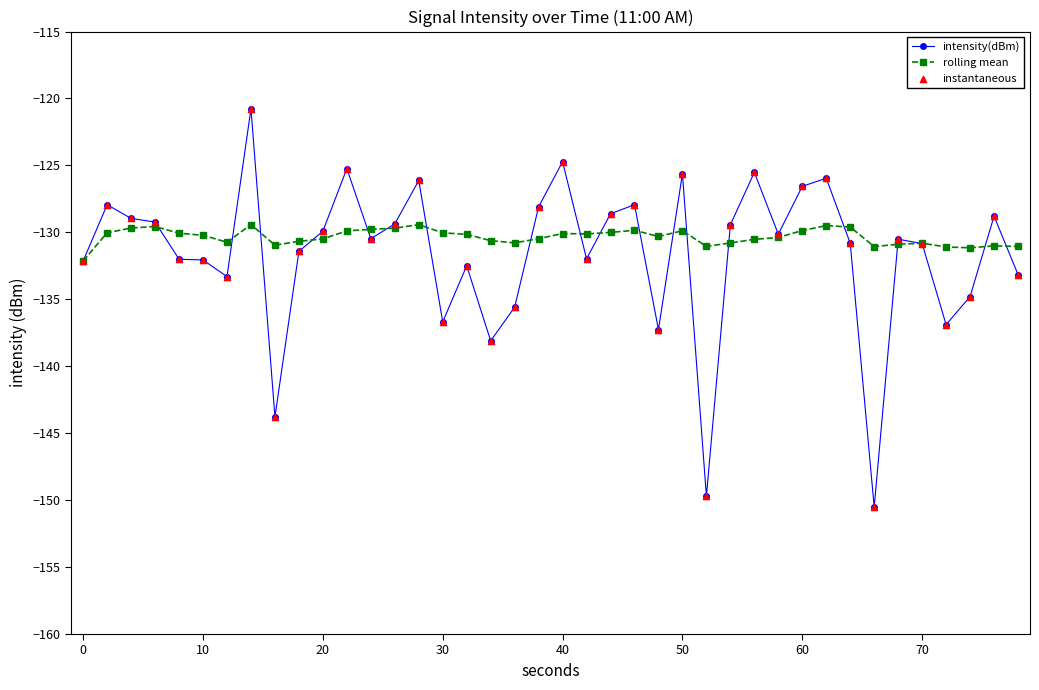

What is the highest value of the intensity(dBm) series?

-120.8